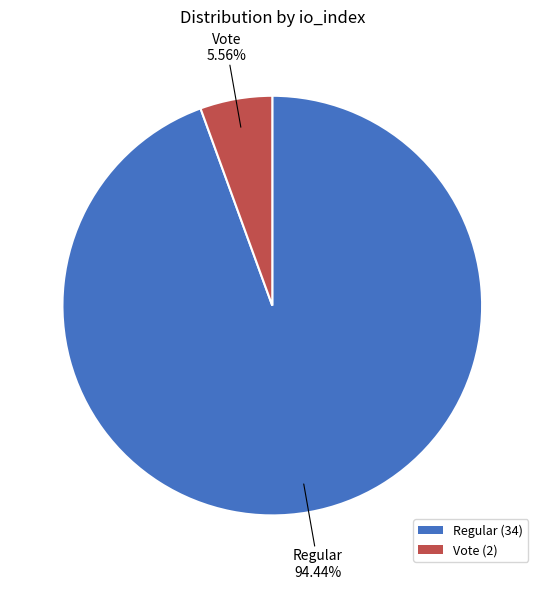

Do Regular (34) and Vote (2) together represent more than half of the pie?

Yes